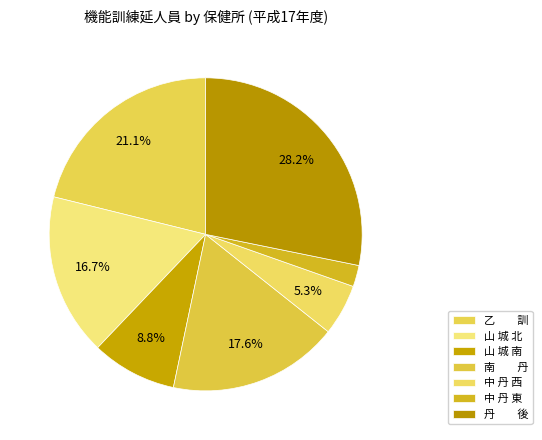

Is there a majority slice in this chart?

No